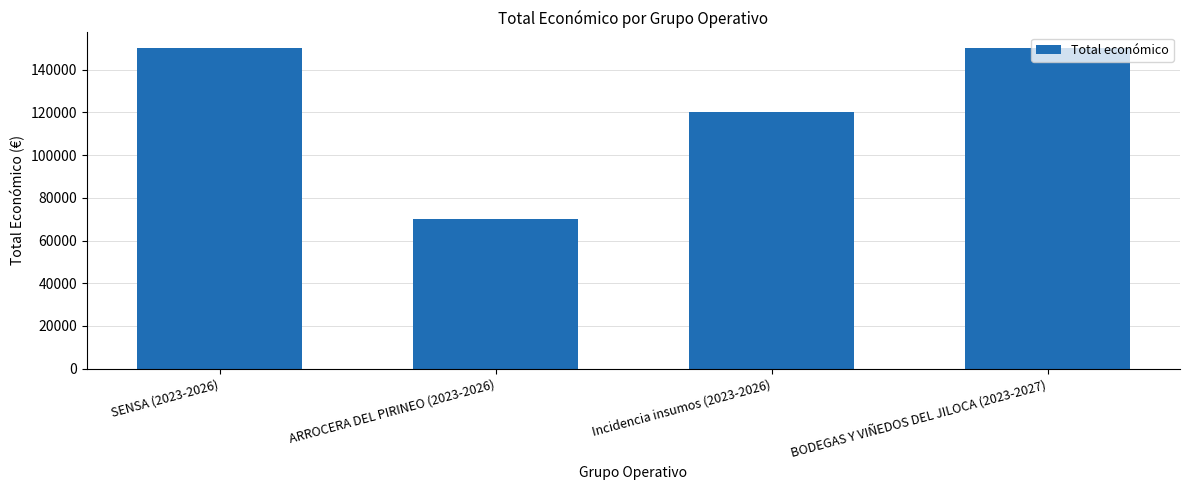

The value at ARROCERA DEL PIRINEO (2023-2026) is 70000. True or false?

True